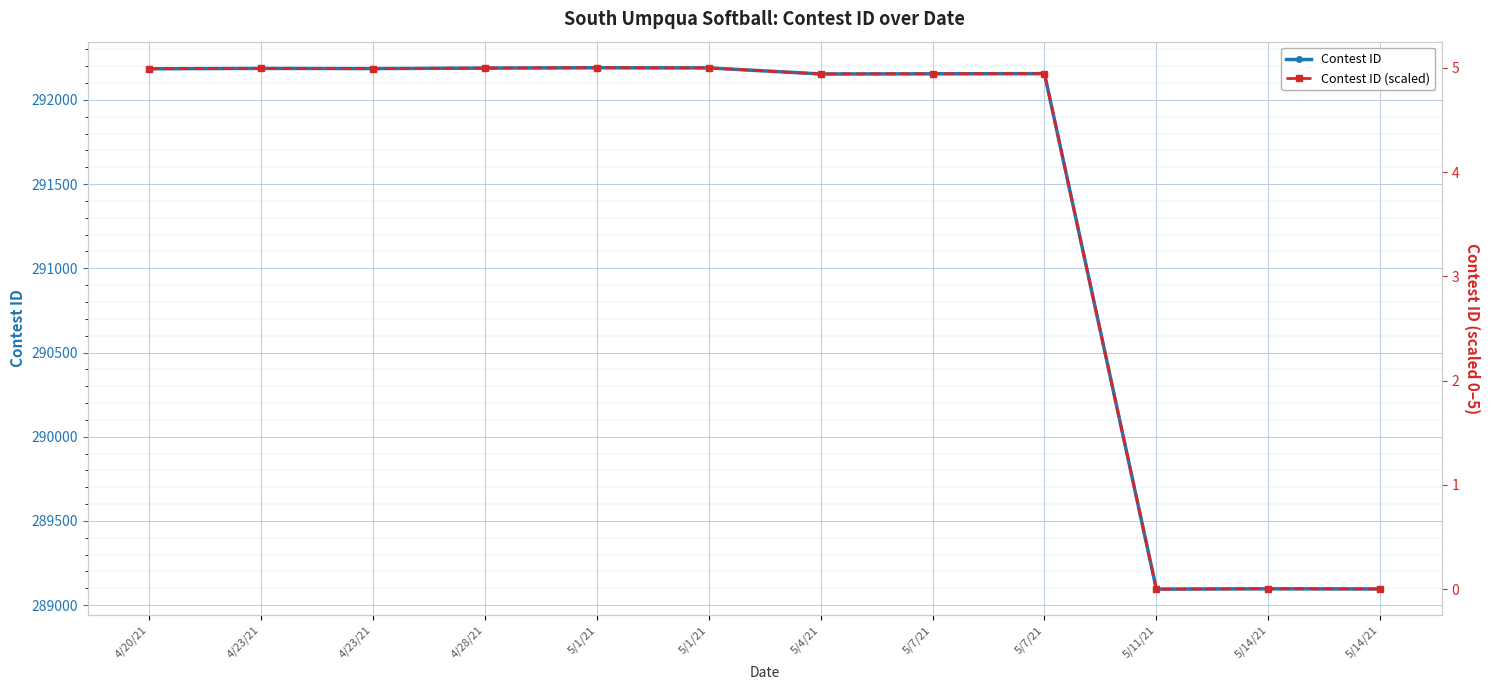

What is the difference between the maximum and minimum values in the Contest ID series?

3096.0